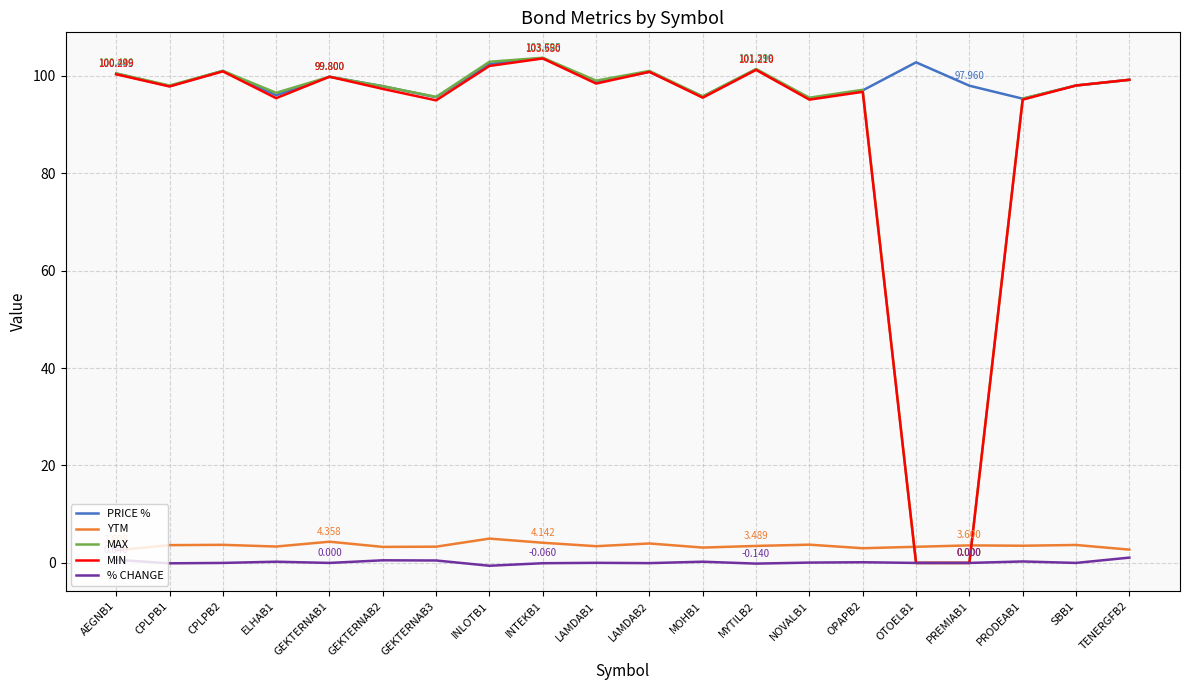

What are all the series names shown in the legend?

PRICE %, YTM, MAX, MIN, % CHANGE